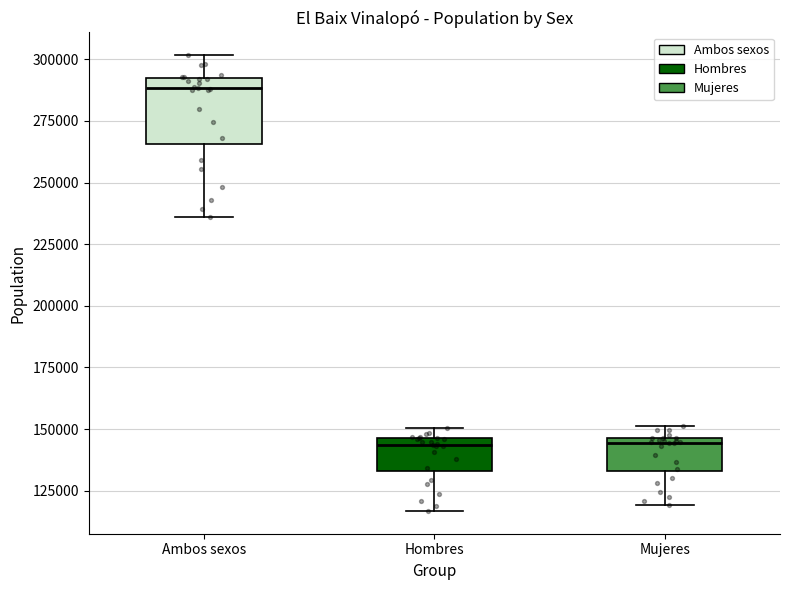

Comparing the boxes themselves (not the whiskers), which one is the tallest?

Ambos sexos